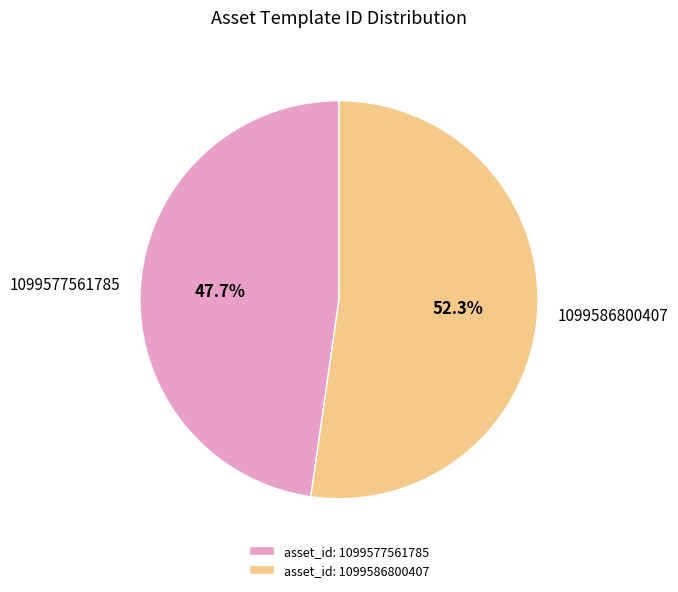

Which slice represents more than half of the pie?

1099586800407